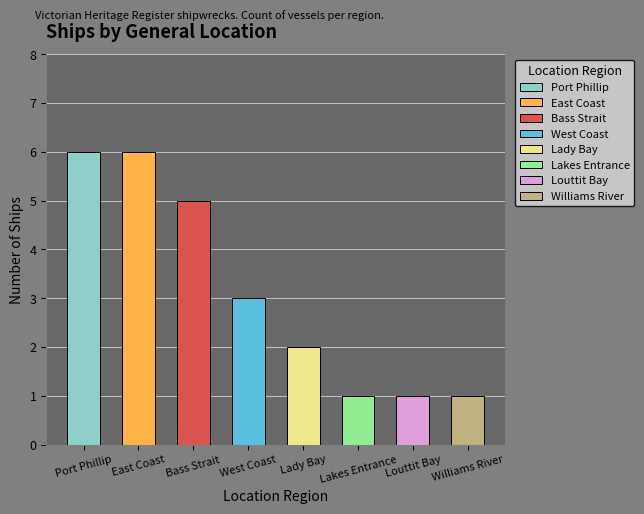

What is the average value?

3